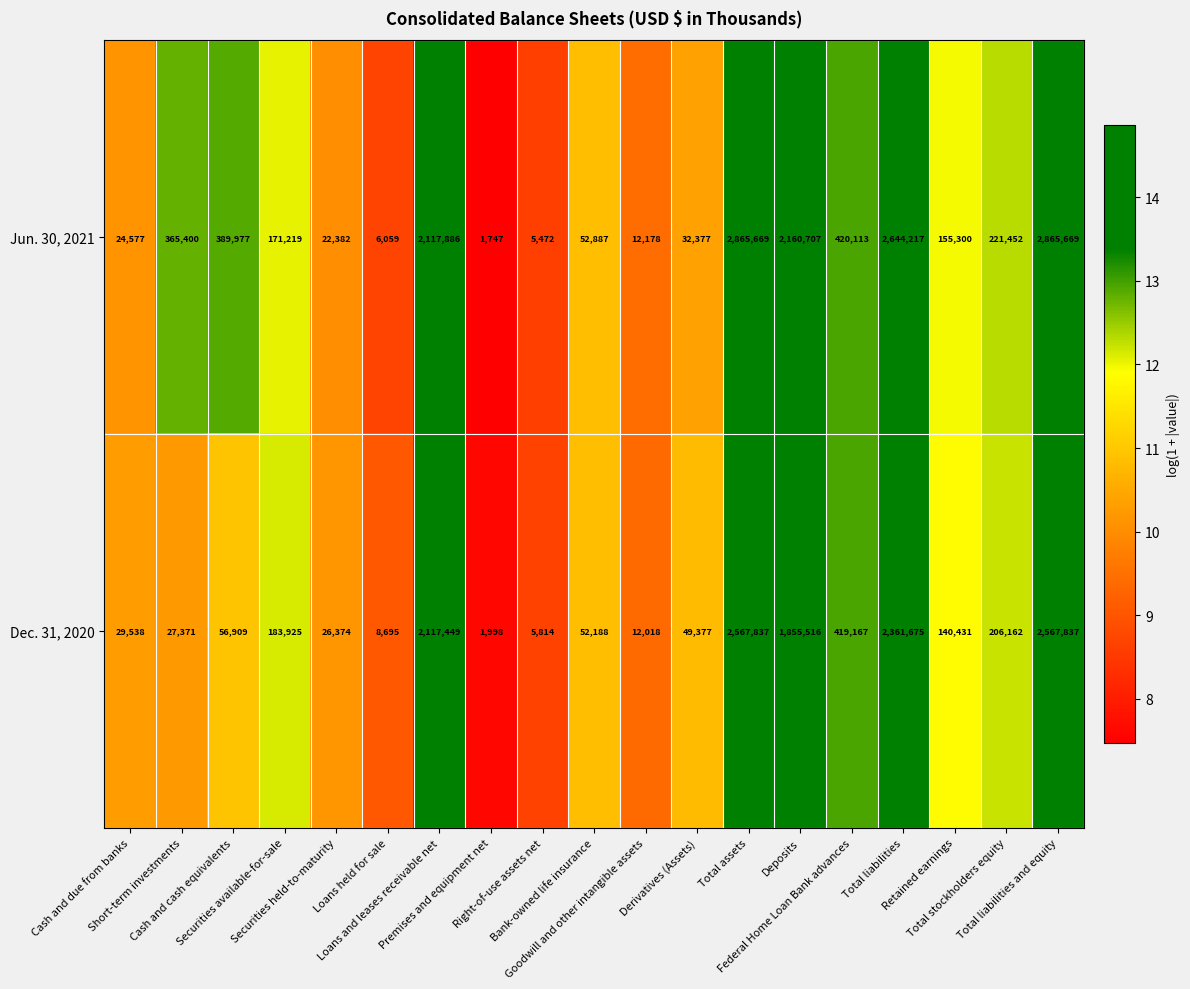

What is the lowest value of the Jun. 30, 2021 series?

1747